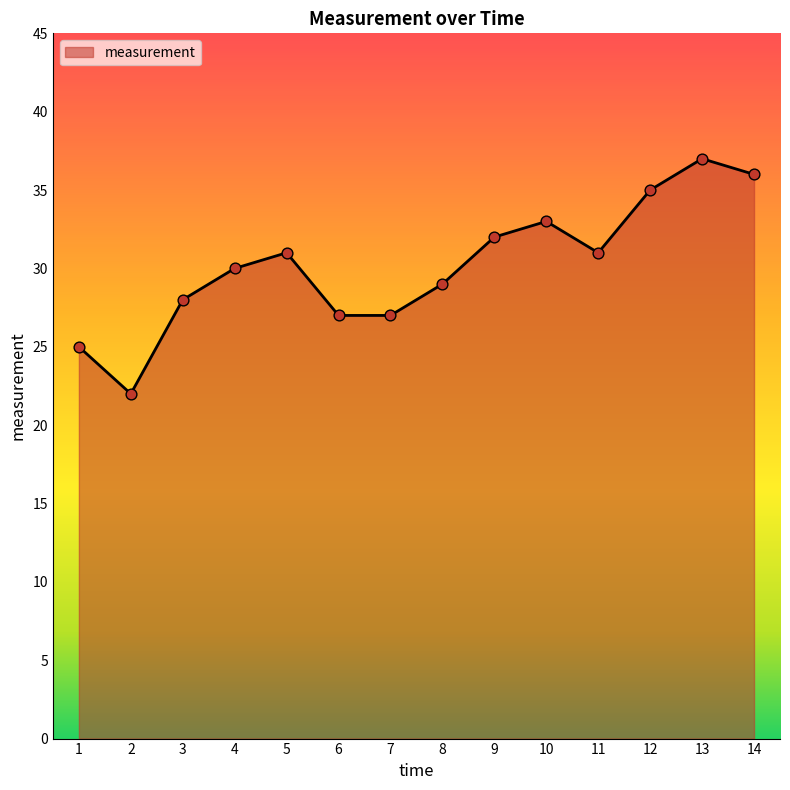

What is the ratio of the value at 1 to the value at 9?

0.8